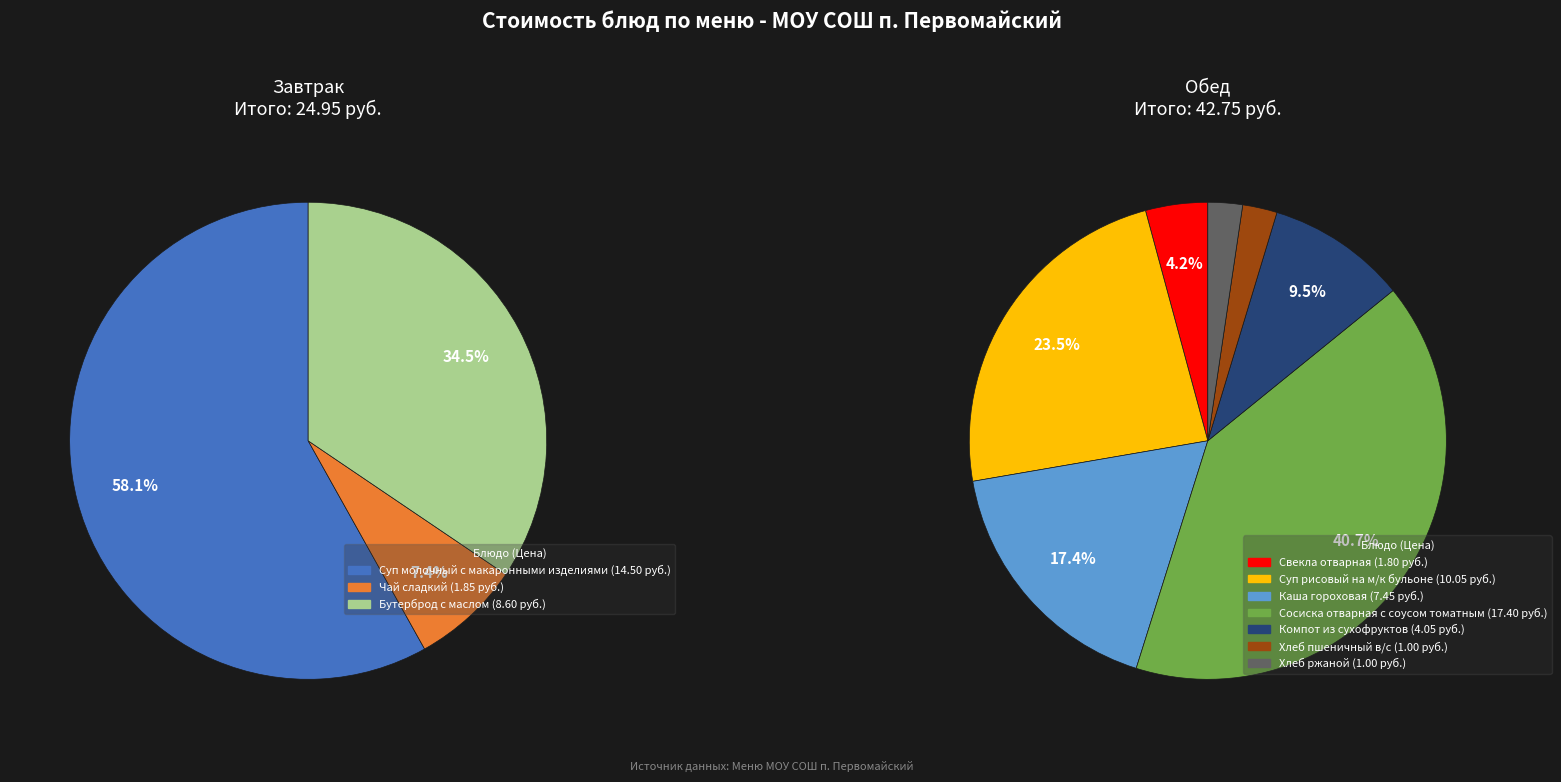

How many slices are in this pie chart?

10